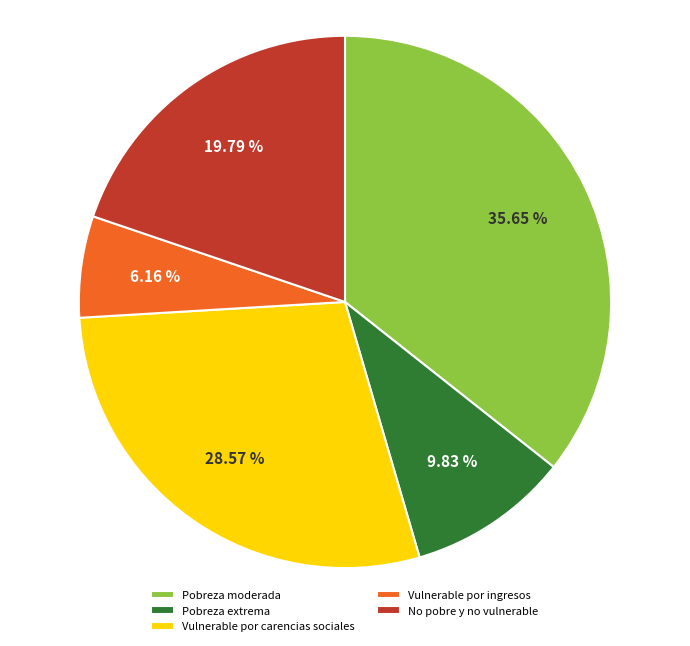

Between Vulnerable por ingresos and Pobreza extrema, which is larger?

Pobreza extrema